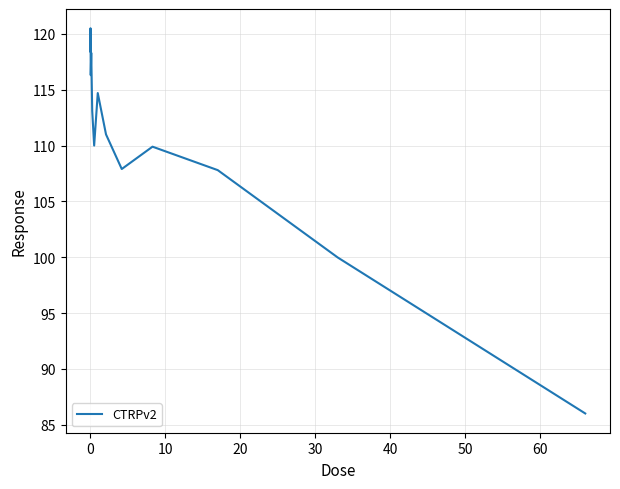

What is the difference between the maximum and minimum values?

34.5